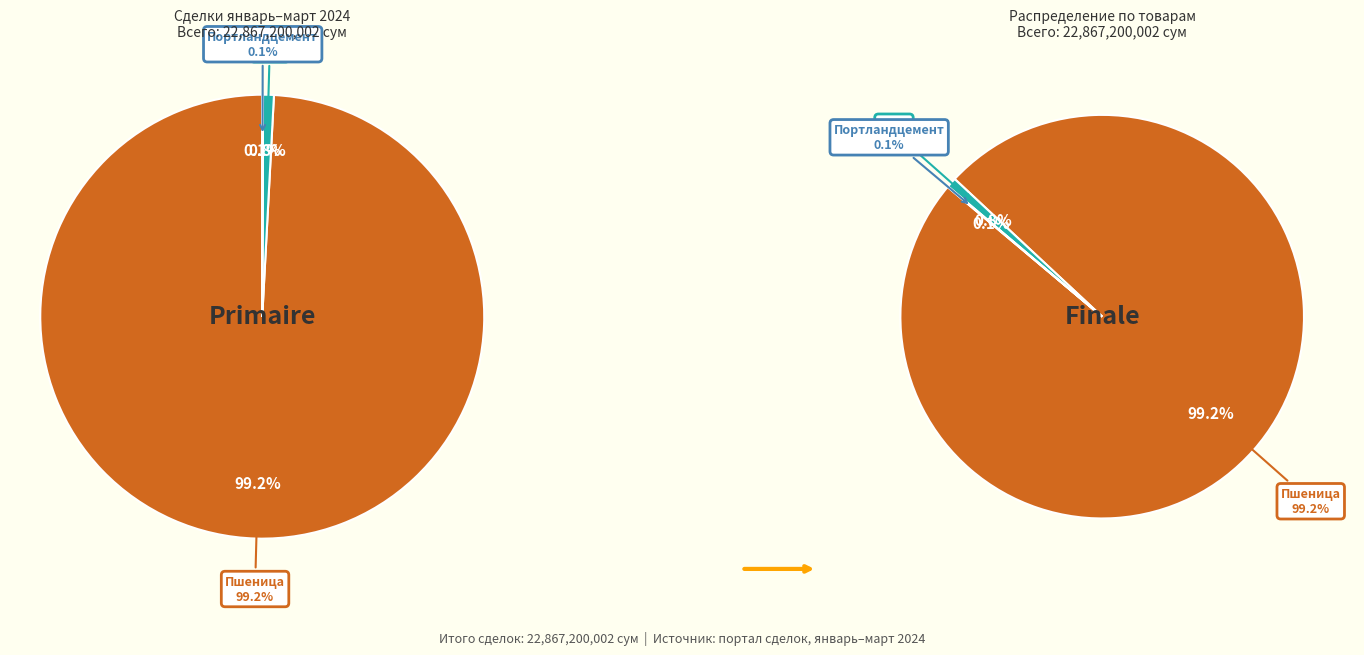

What is the ratio of the value at Соль to the value at Портландцемент?

14.8